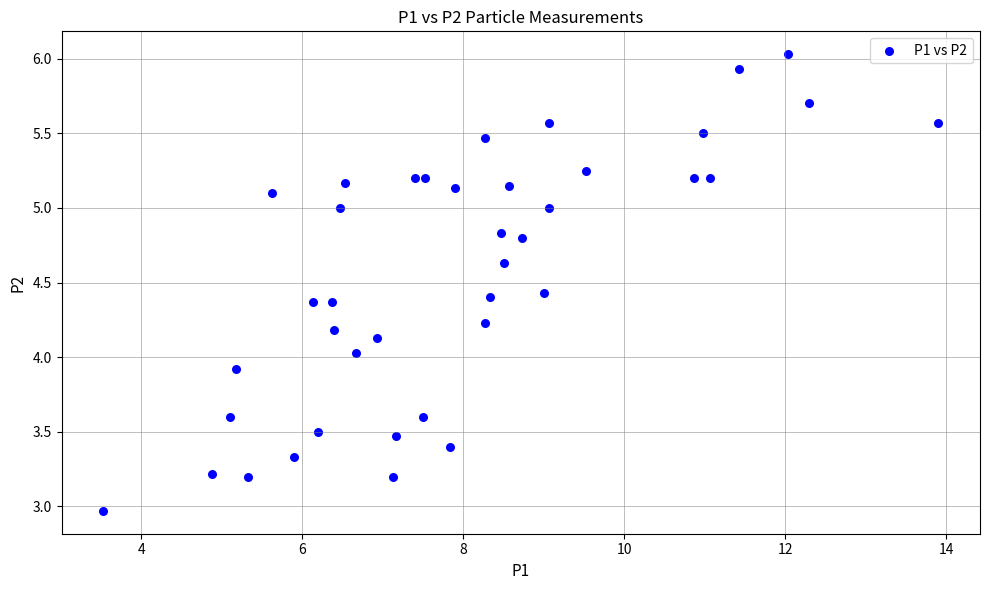

What is the range of X values (max minus min)?

10.4